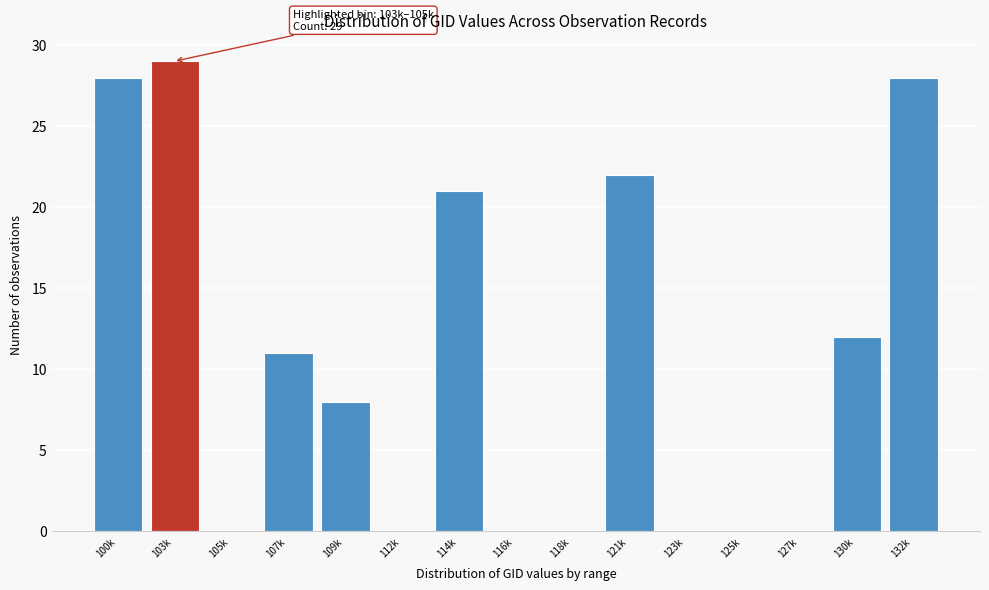

Reading right to left, what are all the values shown in this chart?

132k=28	130k=12	127k=0	125k=0	123k=0	121k=22	118k=0	116k=0	114k=21	112k=0	109k=8	107k=11	105k=0	103k=29	100k=28